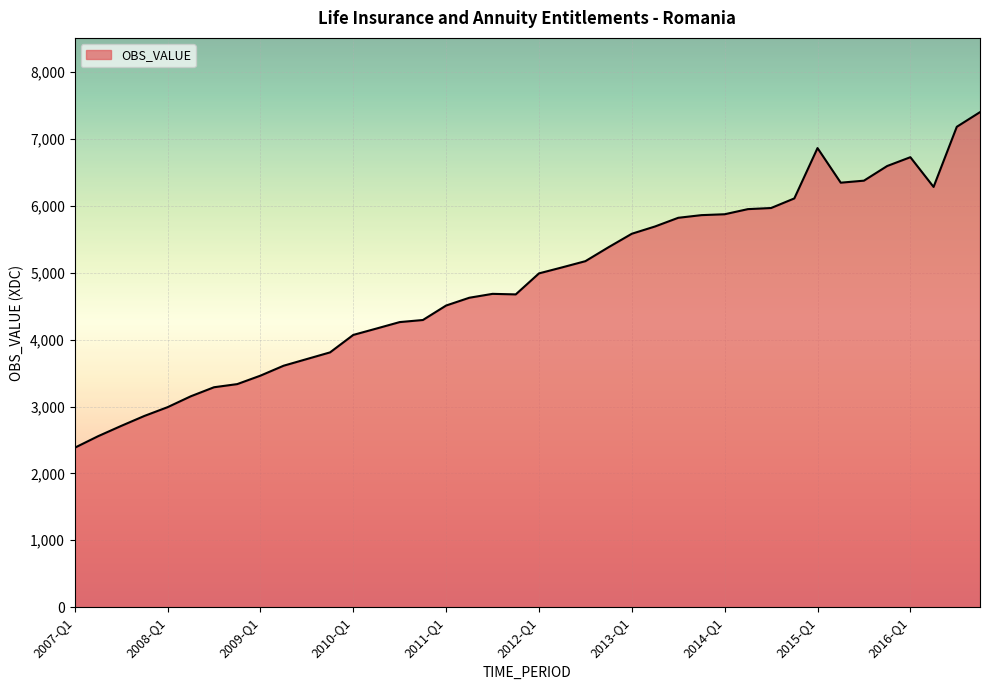

What is the sum of all values?

194470.9